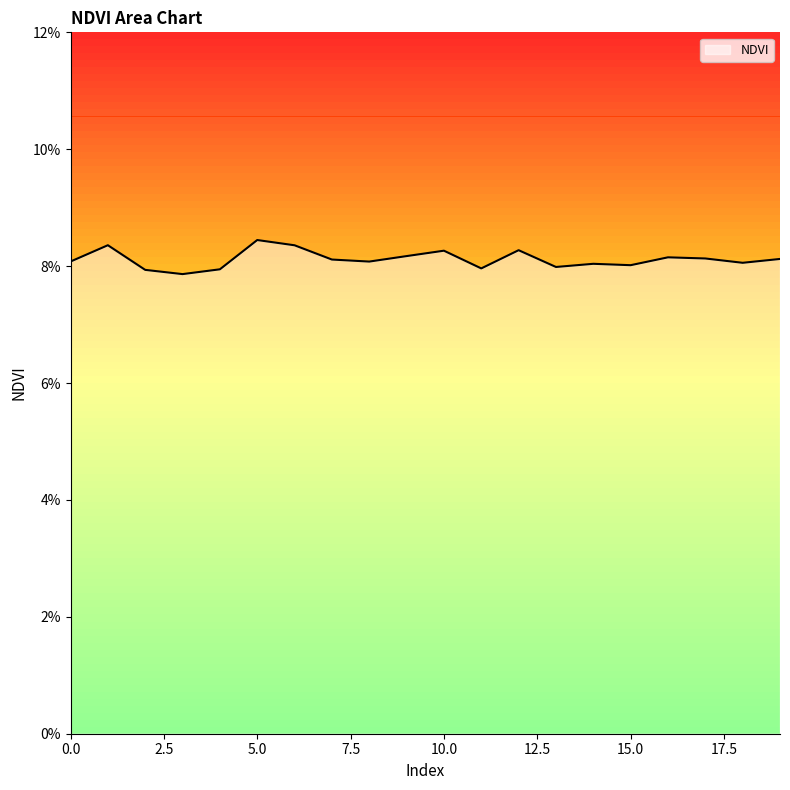

What is the greatest value displayed?

0.1